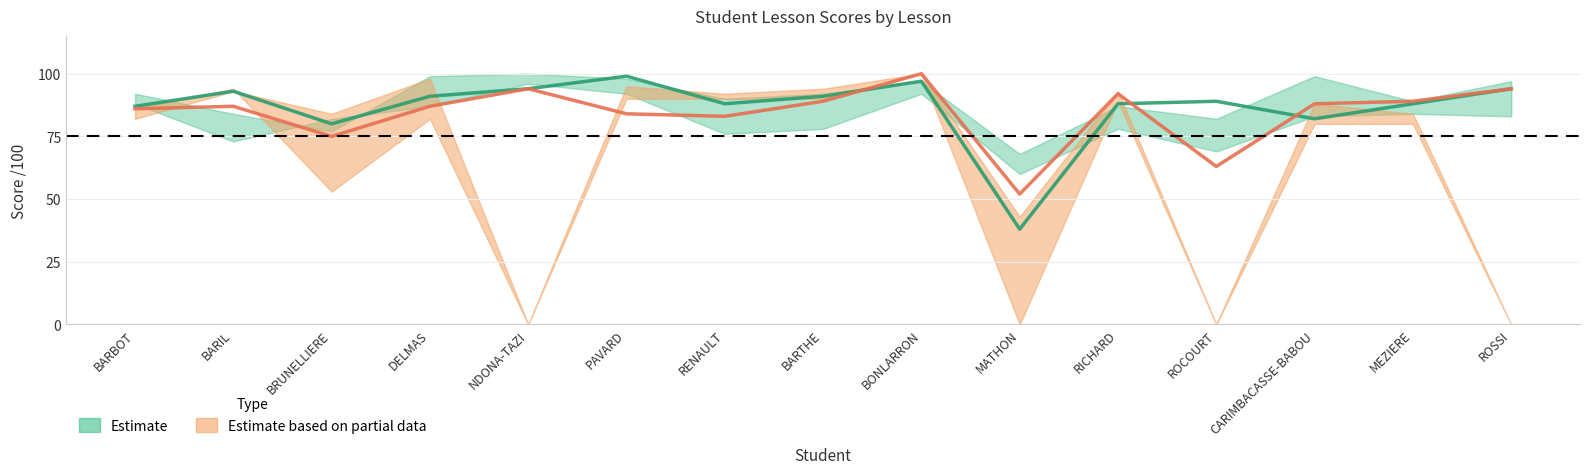

At BARTHE, list the series in order from largest to smallest.

Estimate, Estimate based on partial data